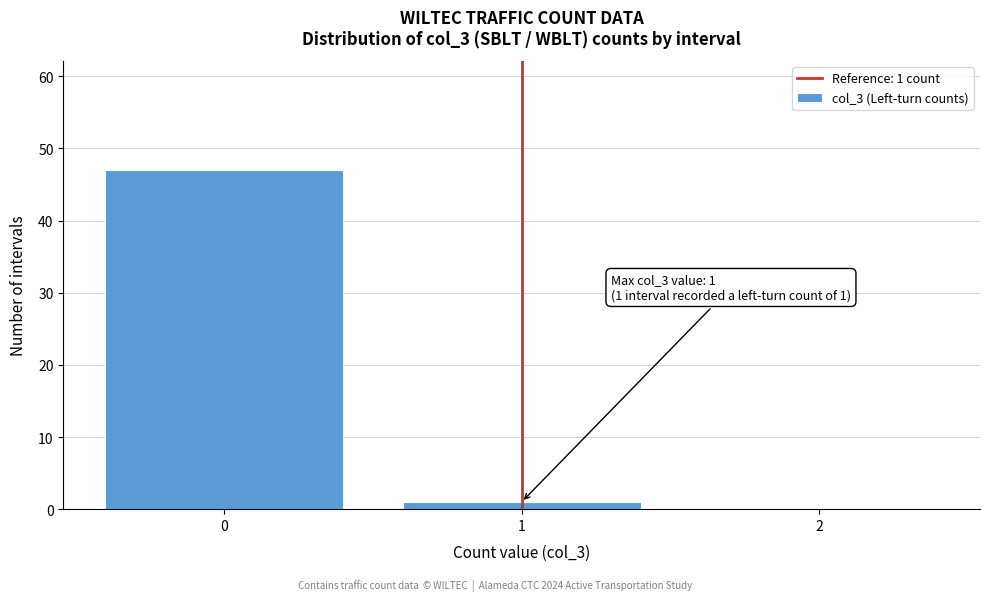

Over which range of the x-axis is the bar tallest?

-0.5 to 0.5